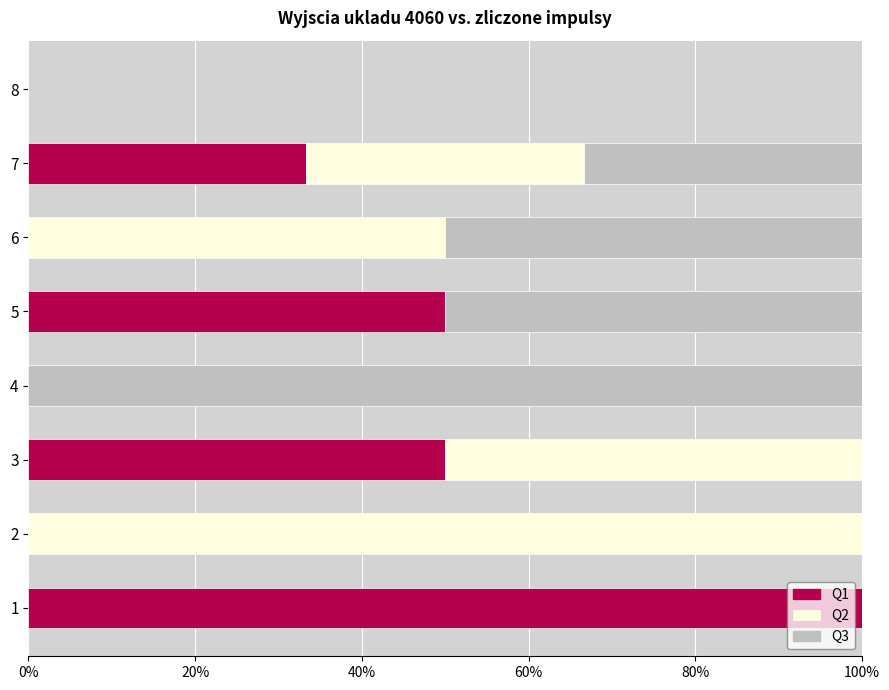

What is the sum of the Q1 values at 8 and 3?

50.0